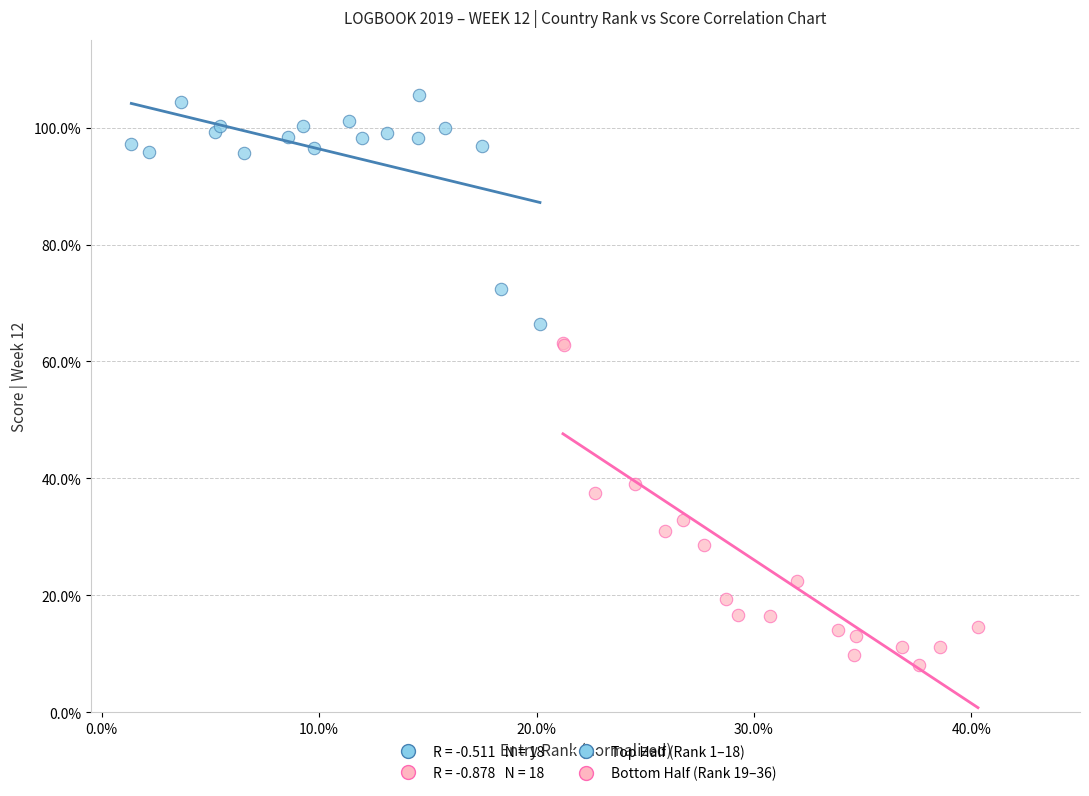

Which series reaches the maximum Y coordinate?

Top Half (Rank 1–18)